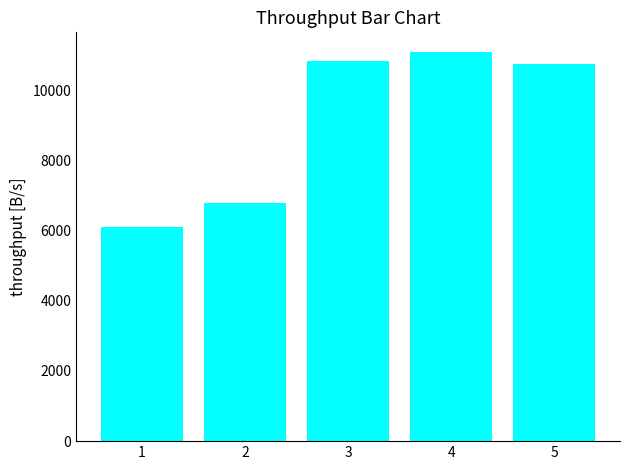

Is it true that the value at 1 is 1426.3?

False